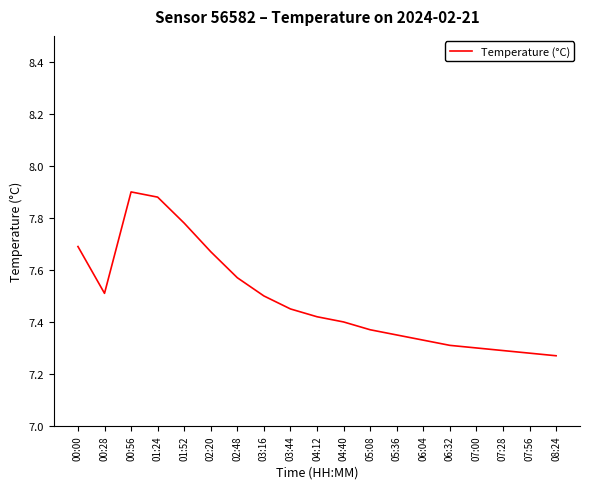

What is the change in value from 02:20 to 06:32?

-0.4